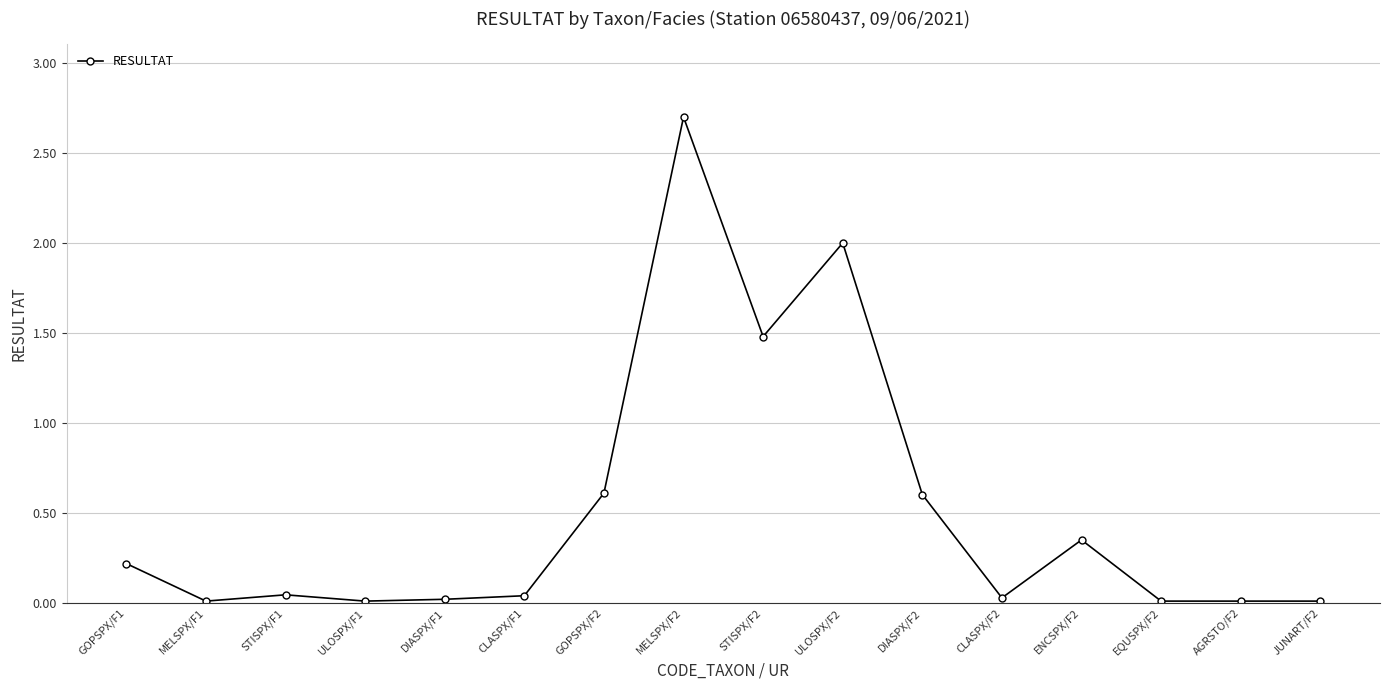

What is the label of the 1st point from the right?

JUNART/F2